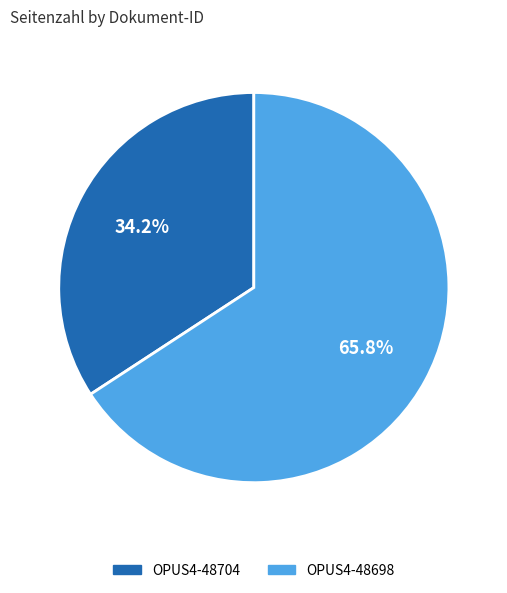

To the nearest percent, what is the average slice percentage?

50%